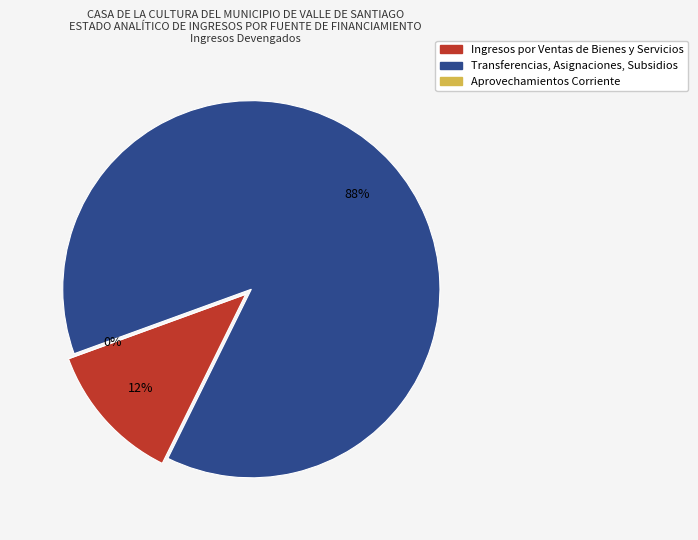

Is it true that Transferencias, Asignaciones, Subsidios is 76% of the pie?

False